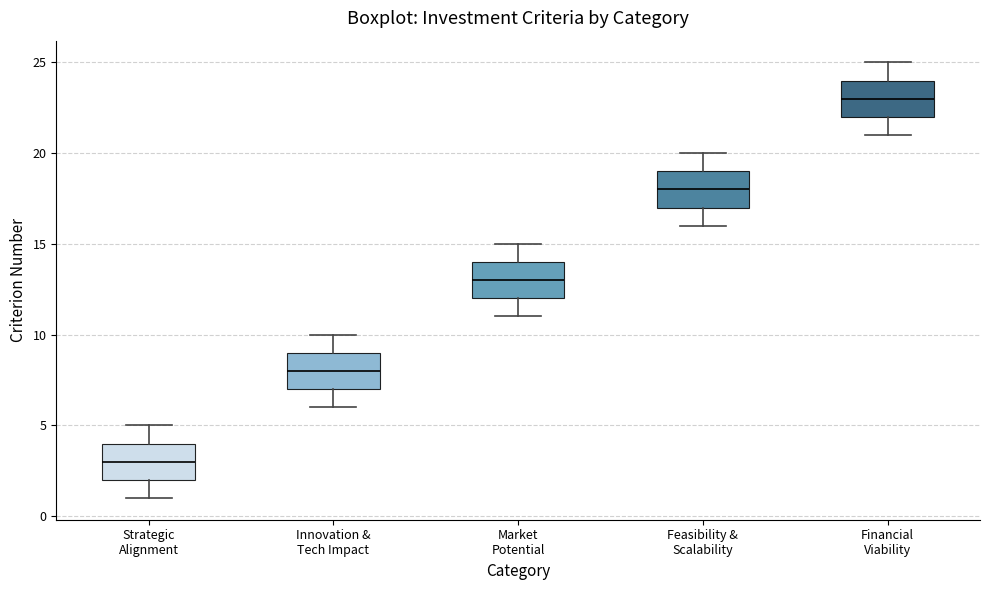

Reading left to right, transcribe this box plot: for each box, give where its median line is, the range the box spans, and where its two whiskers end, as read against the y-axis. The values are not printed on the chart, so give them approximately, as read against the axis.

Strategic Alignment: median 3, box 2 to 4, whiskers 1 to 5
Innovation & Tech Impact: median 8, box 7 to 9, whiskers 6 to 10
Market Potential: median 13, box 12 to 14, whiskers 11 to 15
Feasibility & Scalability: median 18, box 17 to 19, whiskers 16 to 20
Financial Viability: median 23, box 22 to 24, whiskers 21 to 25